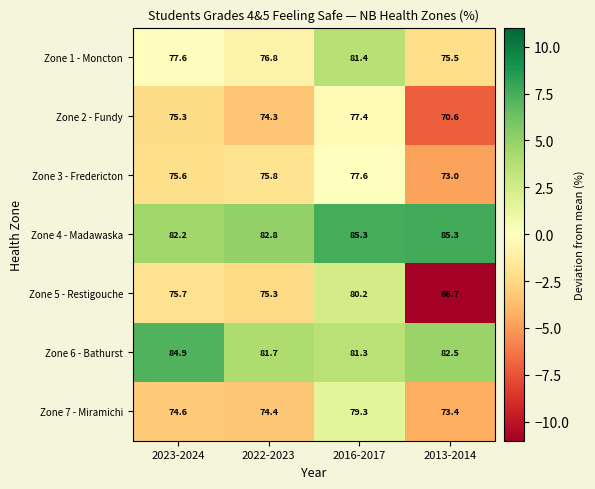

Which label corresponds to the smallest value in the chart?

2013-2014